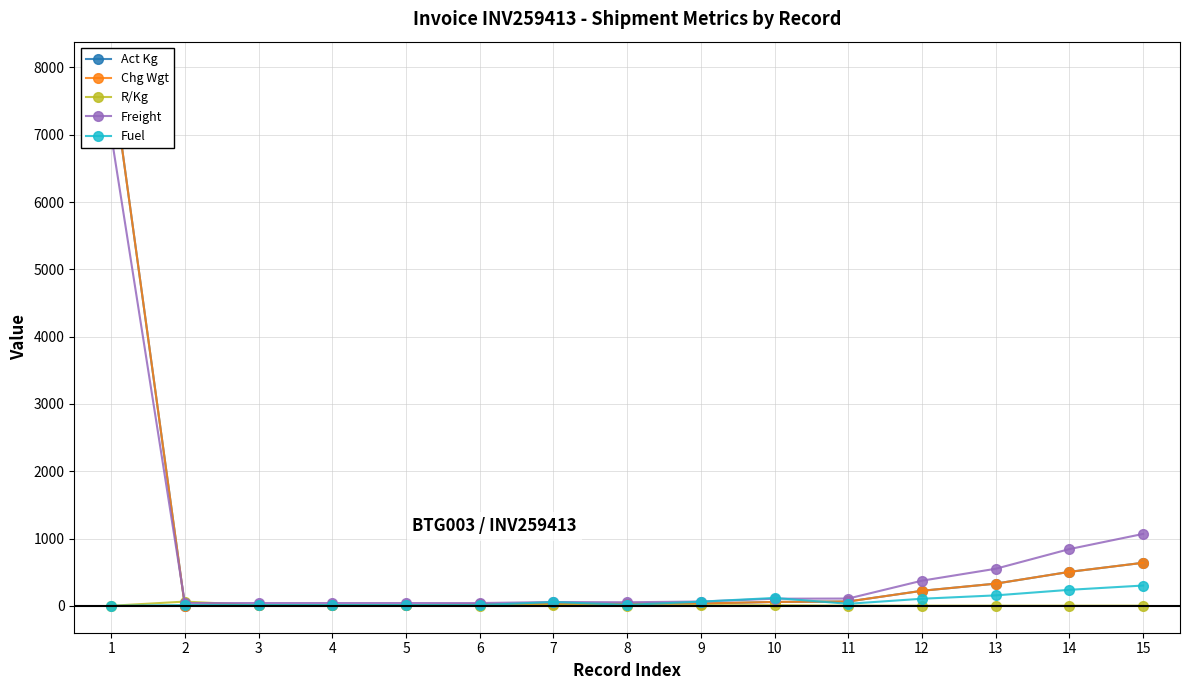

What is the maximum value for Fuel?

301.9